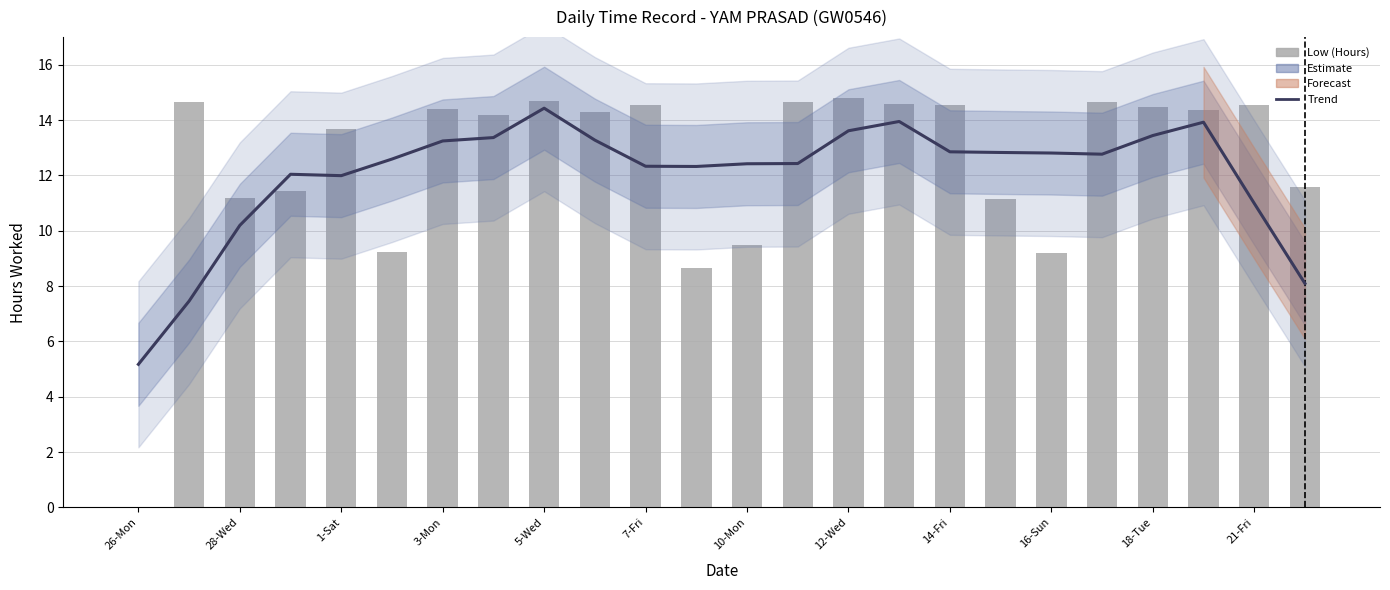

True or false: Trend has a value of 2.7 at 26-Mon.

False